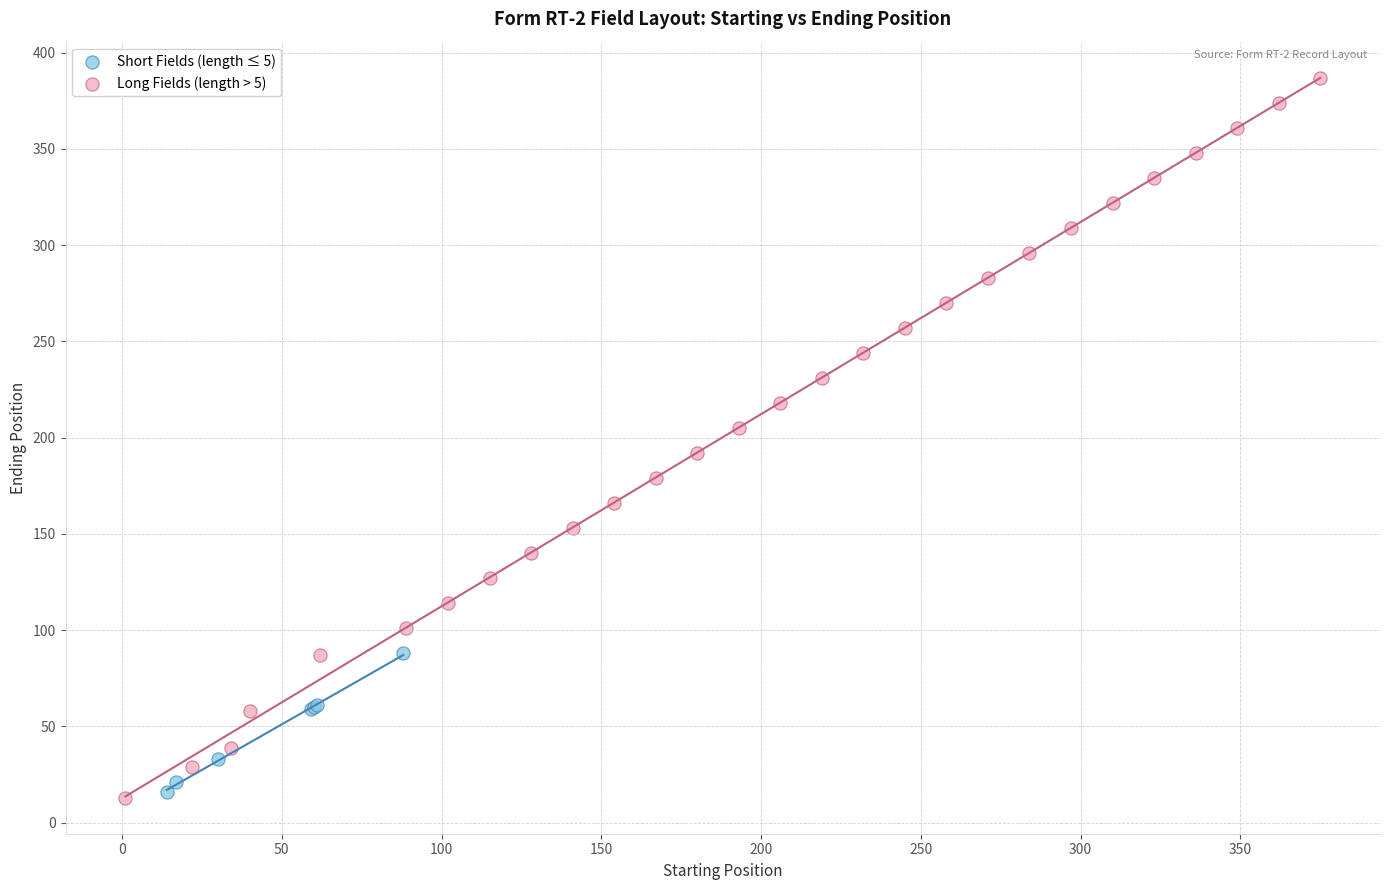

Which series reaches the maximum Y coordinate?

Long Fields (length > 5)